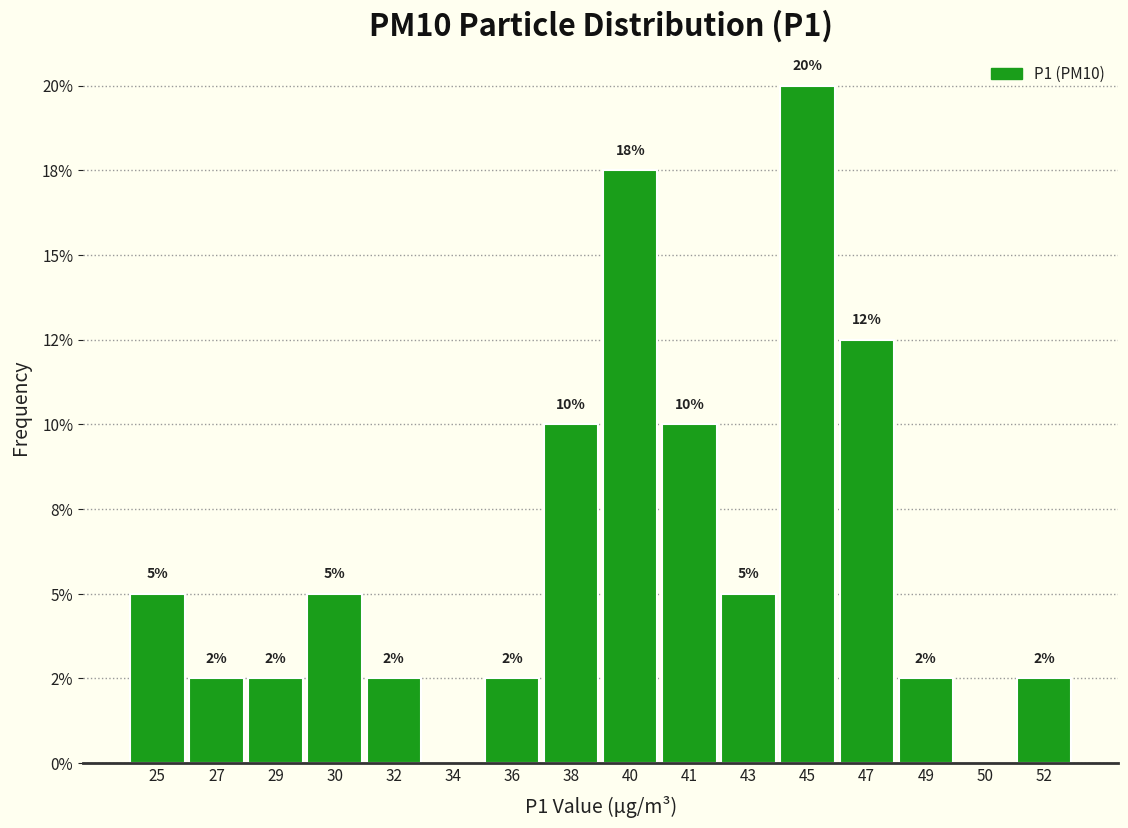

Are the bars horizontal?

No